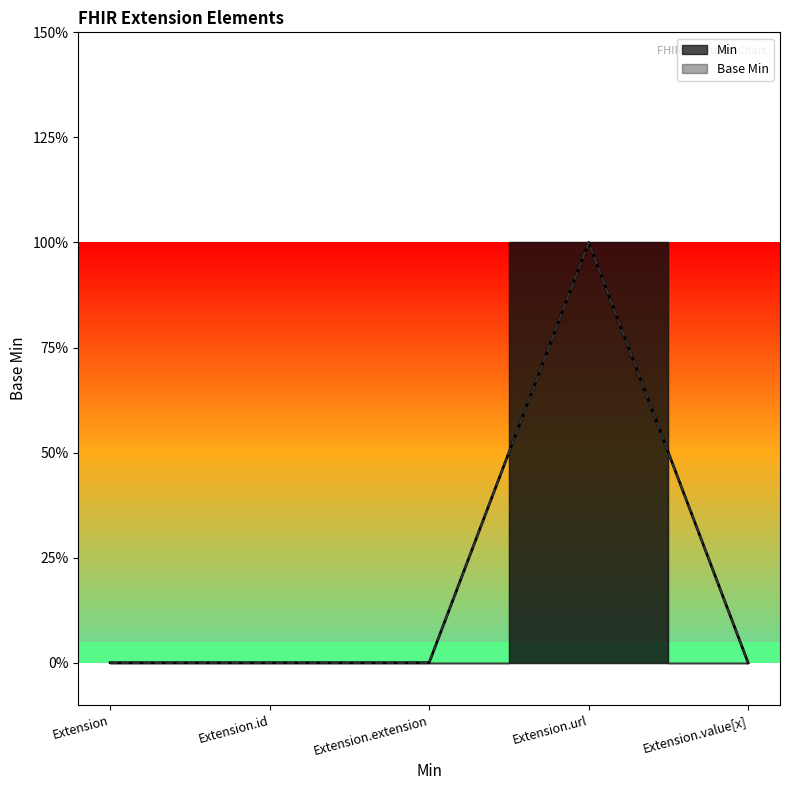

Reading left to right, extract all data points from this chart.

Min: Extension=0	Extension.id=0	Extension.extension=0	Extension.url=1	Extension.value[x]=0
Base Min: Extension=0	Extension.id=0	Extension.extension=0	Extension.url=1	Extension.value[x]=0